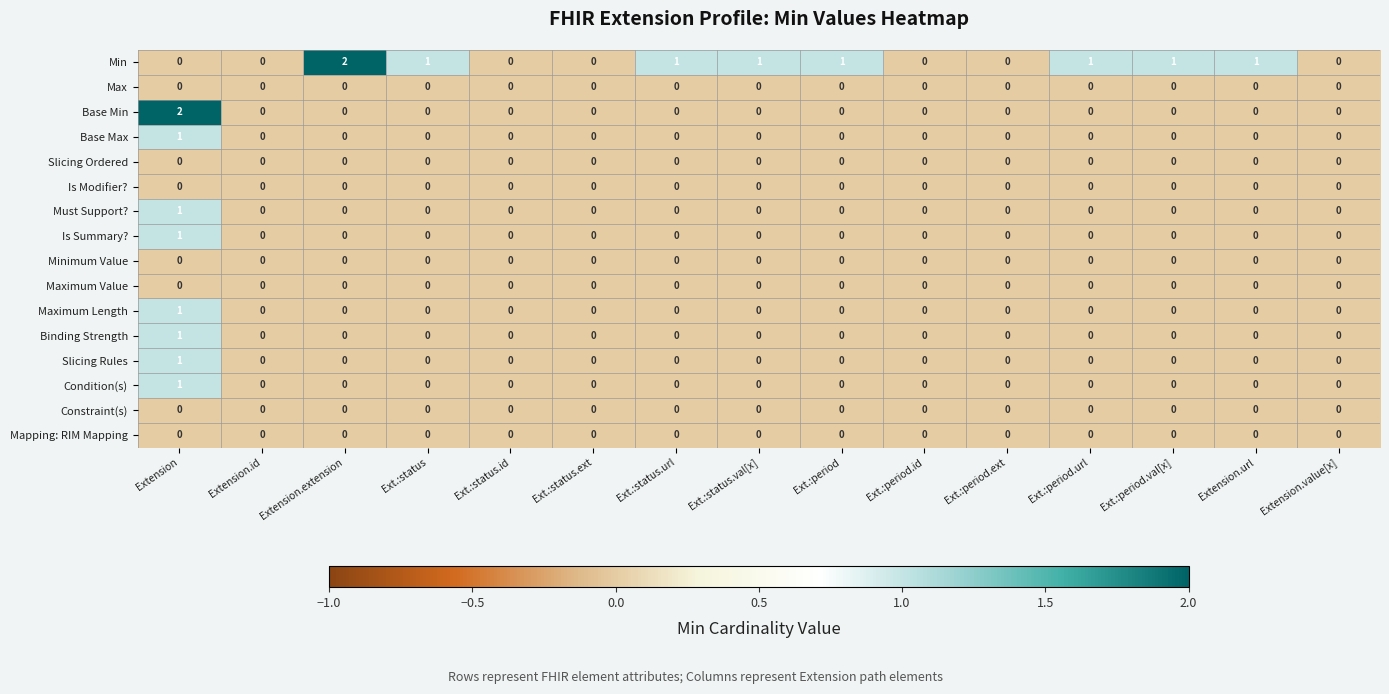

Is it true that Base Max equals 1 at Extension.id?

False